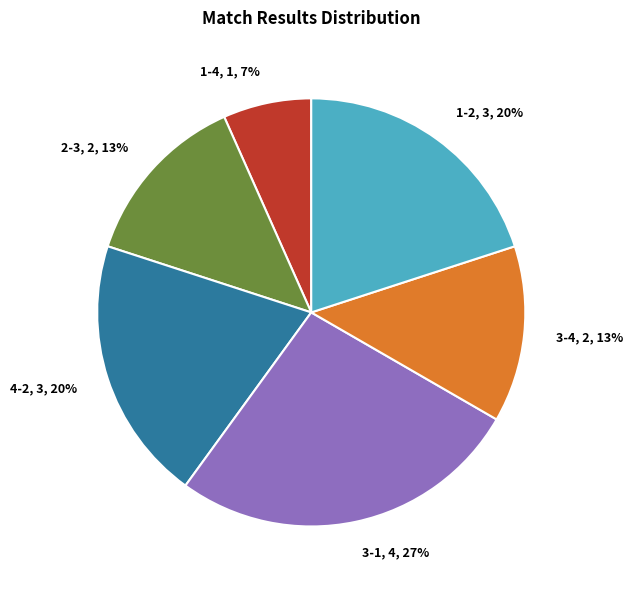

Combined, do 3-1 and 2-3 account for over 50%?

No